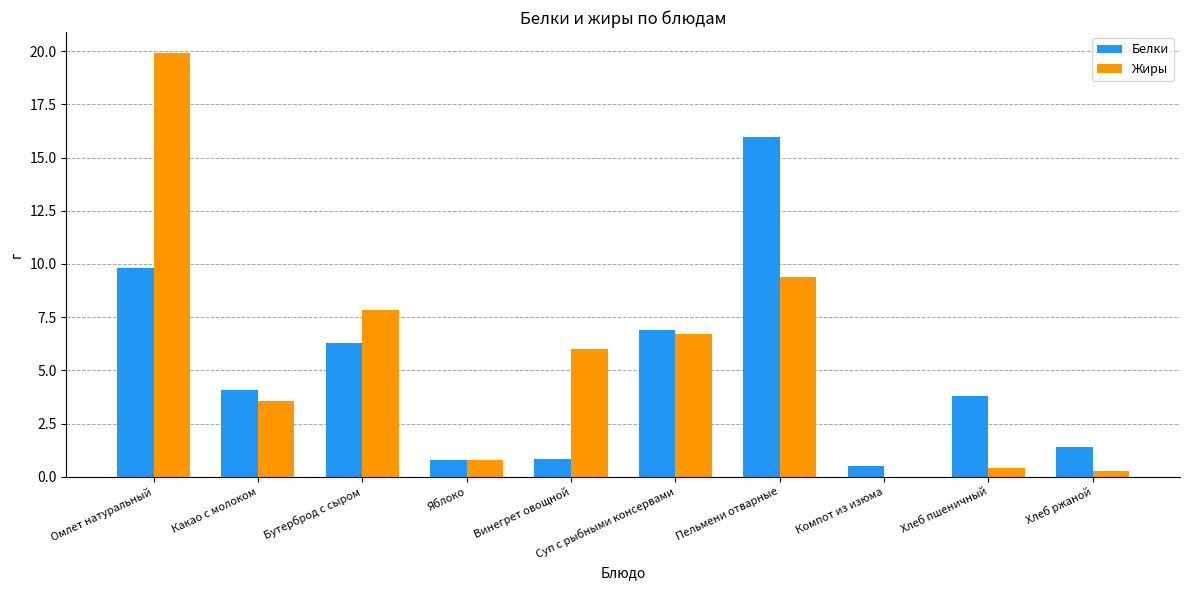

What is the total value across all series at Яблоко?

1.6